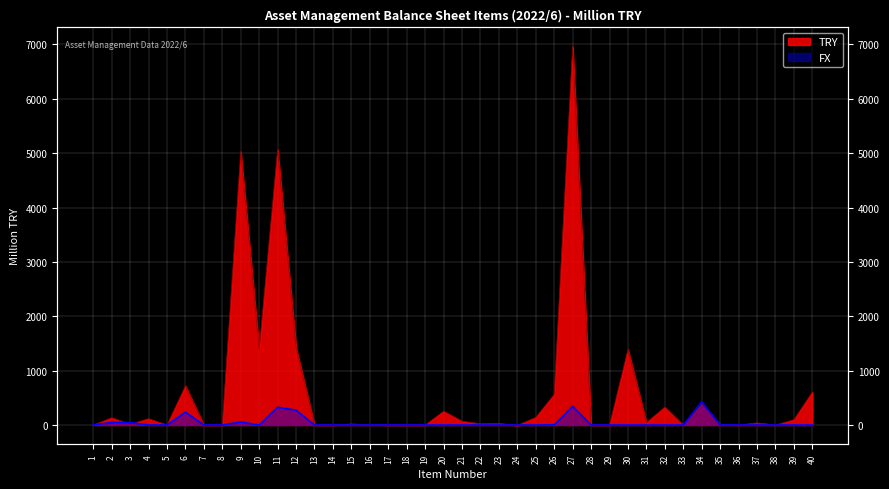

What is the total value across all series at 2?

181